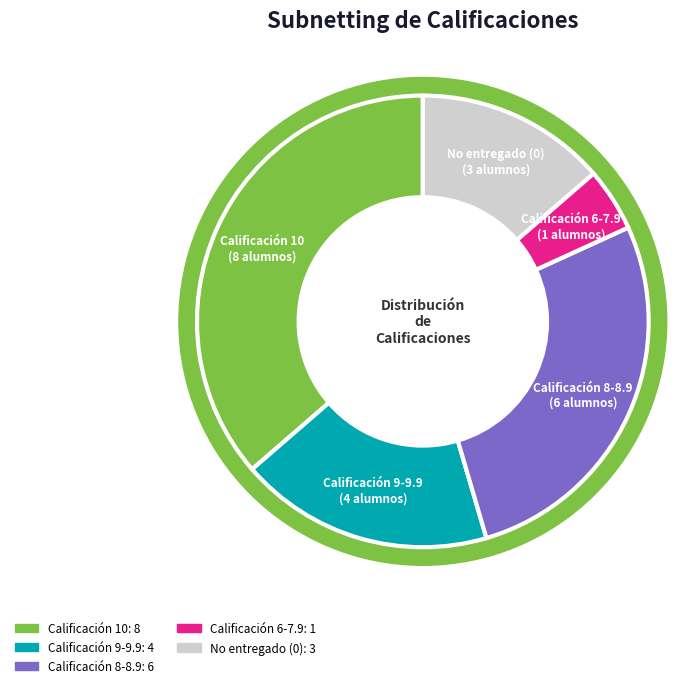

True or false: Paola Ilayali Perera Pimentel accounts for 11% of the total.

False